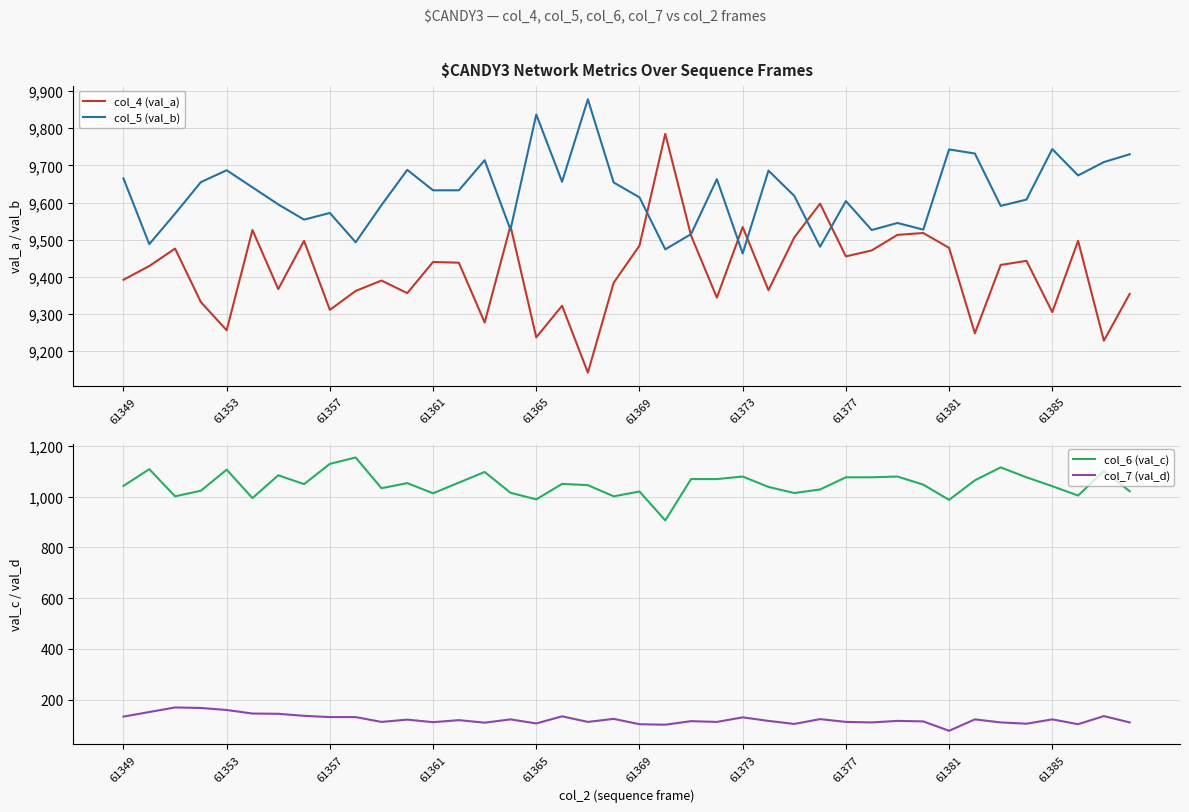

True or false: col_6 (val_c) and col_4 (val_a) intersect in this chart.

False